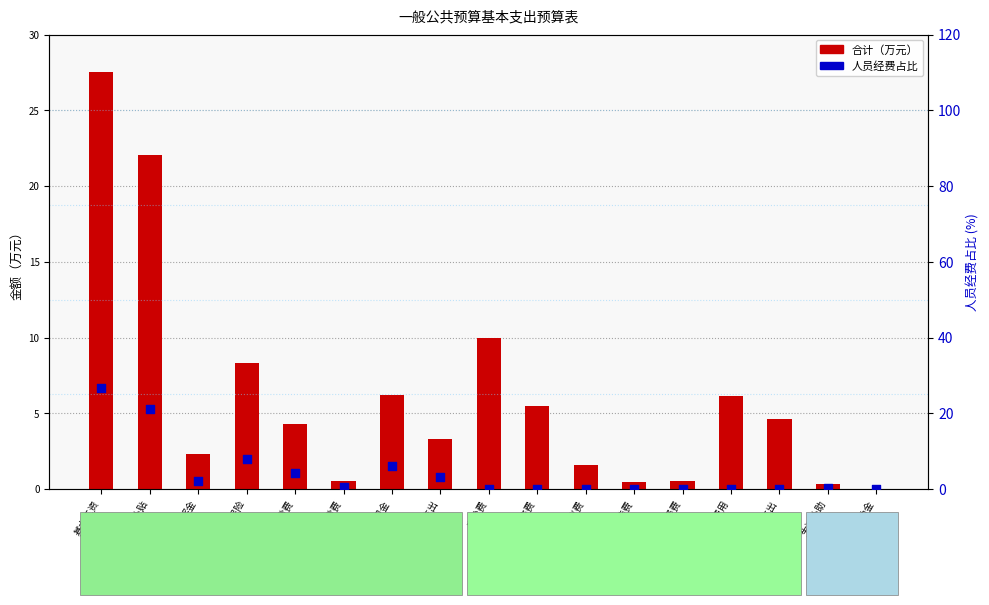

What are all the series names shown in the legend?

合计, 人员经费占比